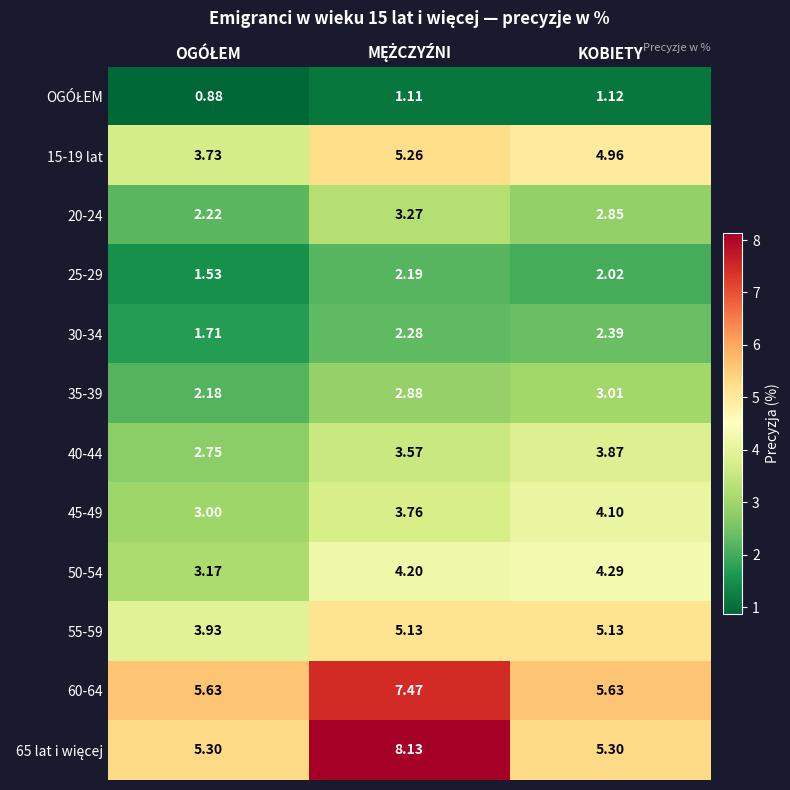

What is the total value across all series at KOBIETY?

44.7